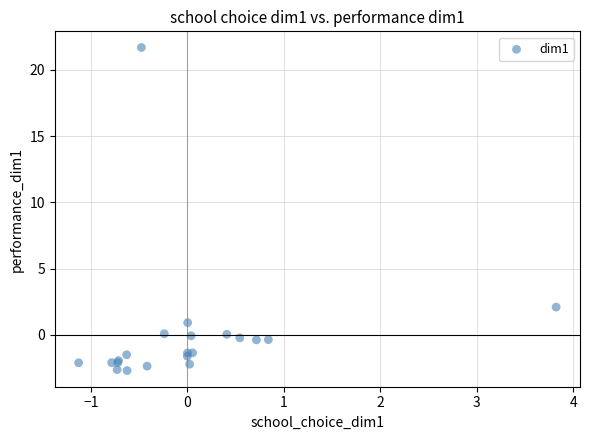

What Y value in the scatter plot is closest to 9?

2.1